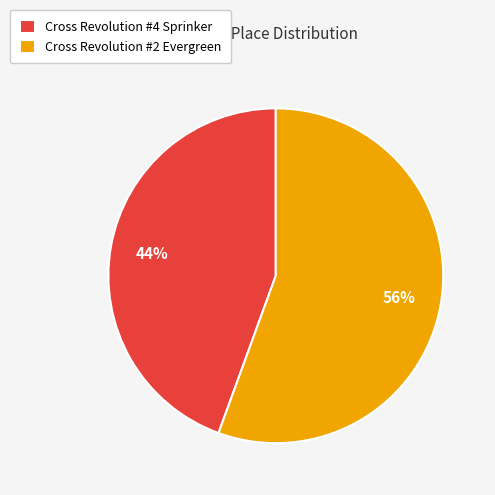

Approximately how many times larger is the value at Cross Revolution #4 Sprinker compared to Cross Revolution #2 Evergreen?

0.8